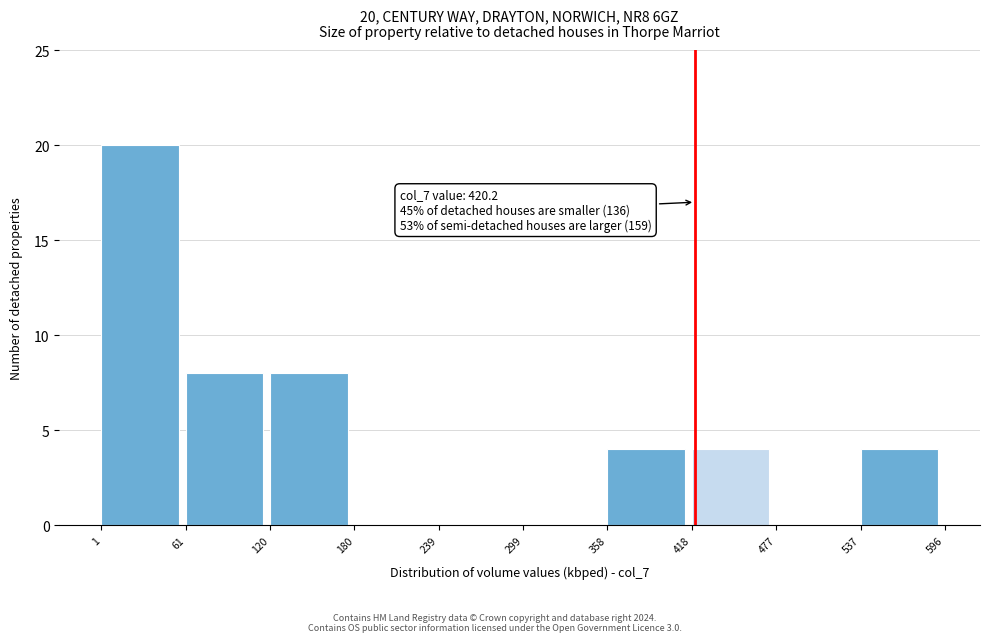

Over which range of the x-axis is the bar tallest?

1 to 61